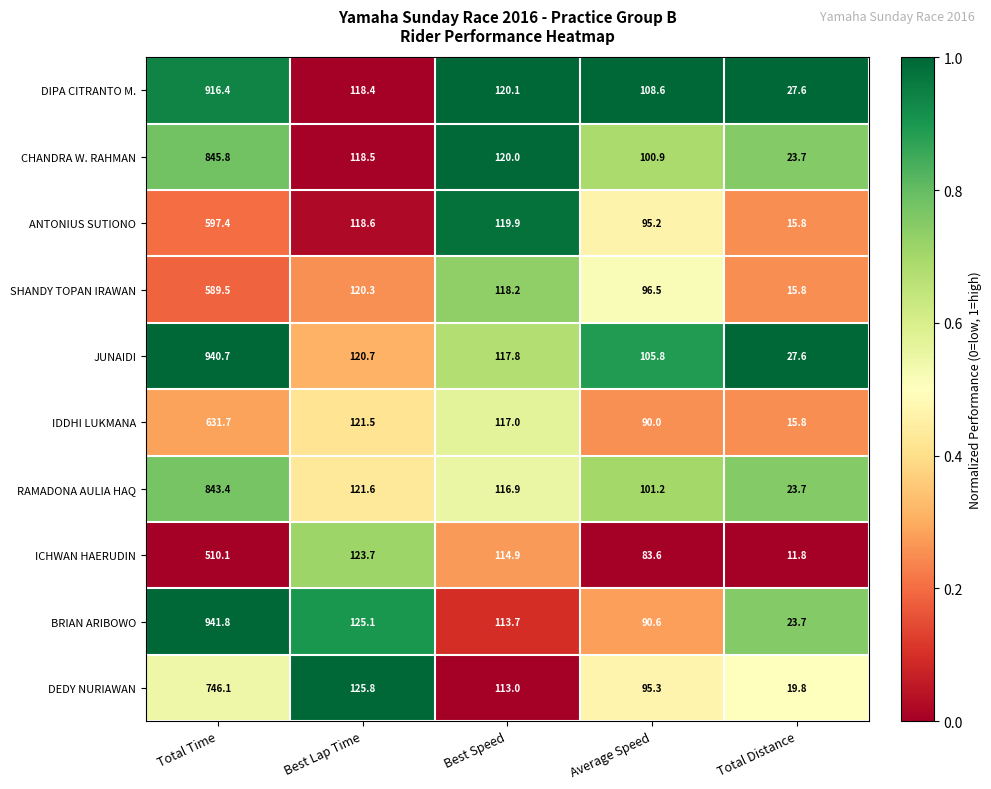

How many series are shown in this chart?

10